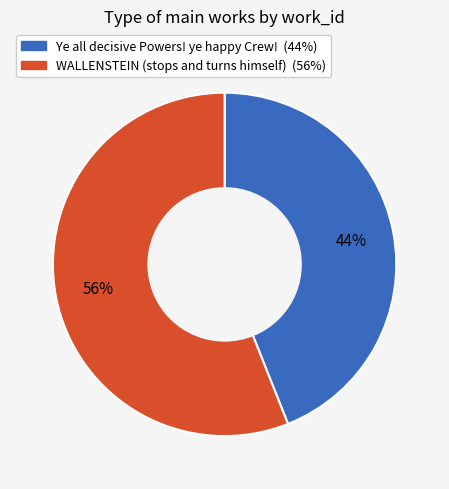

How many segments does this pie chart have?

2